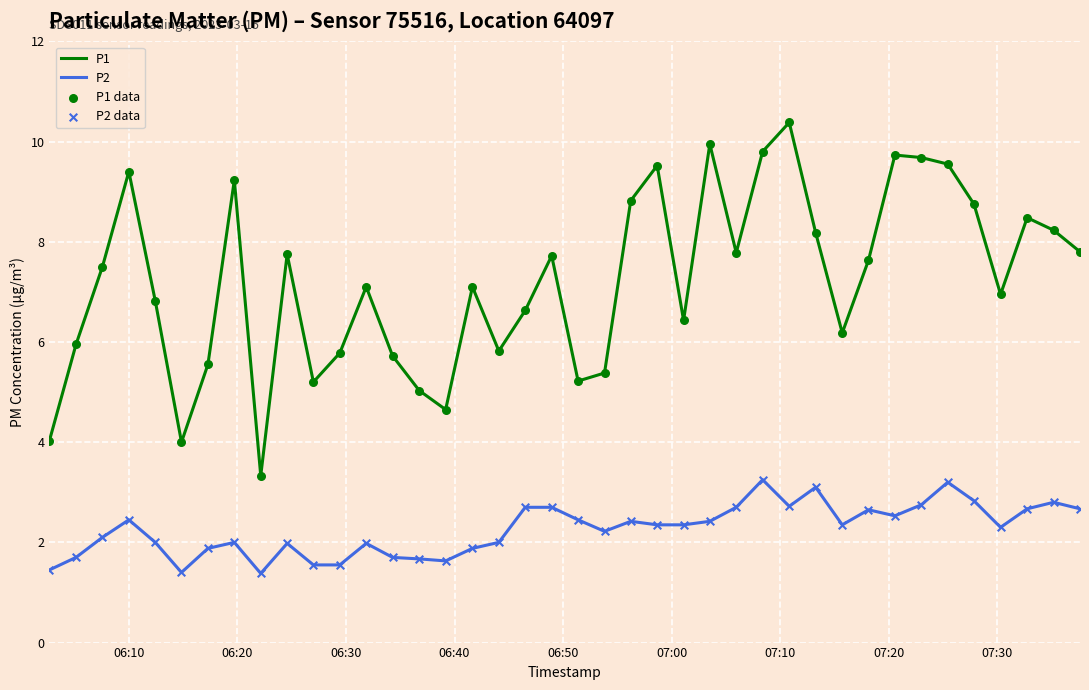

Which series has the largest range (max minus min)?

P1